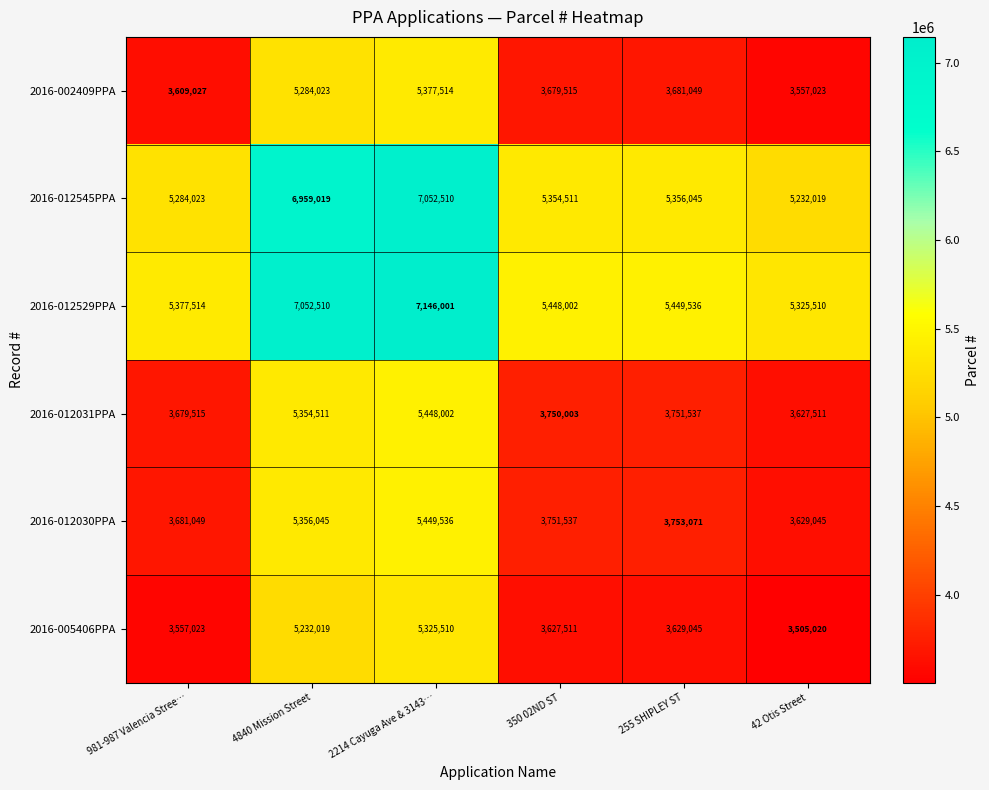

True or false: 2016-012030PPA has a value of 2233840 at 350 02ND ST.

False